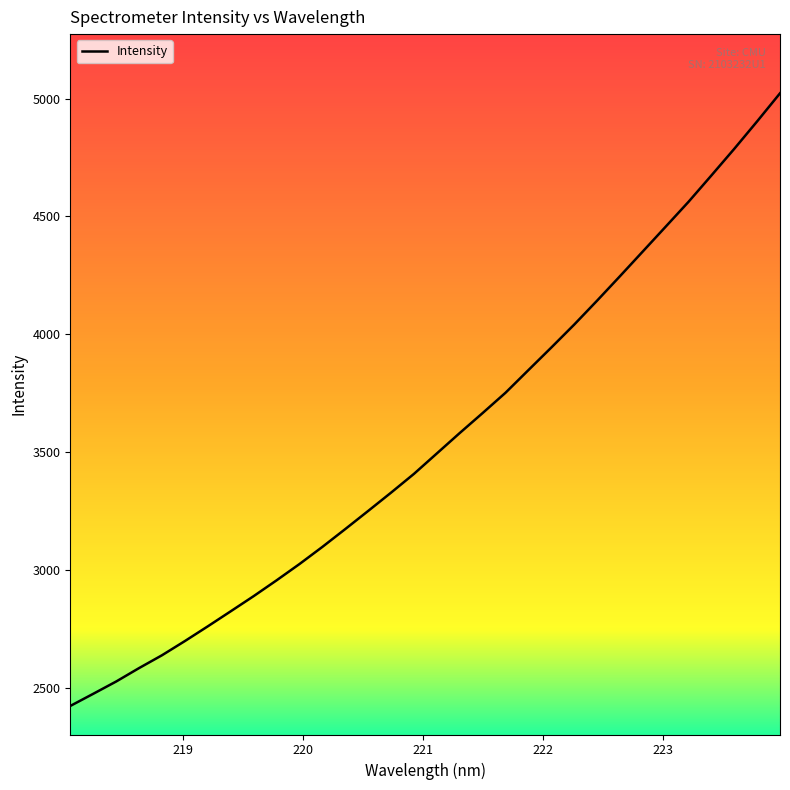

What is the minimum value shown in the chart?

2422.5